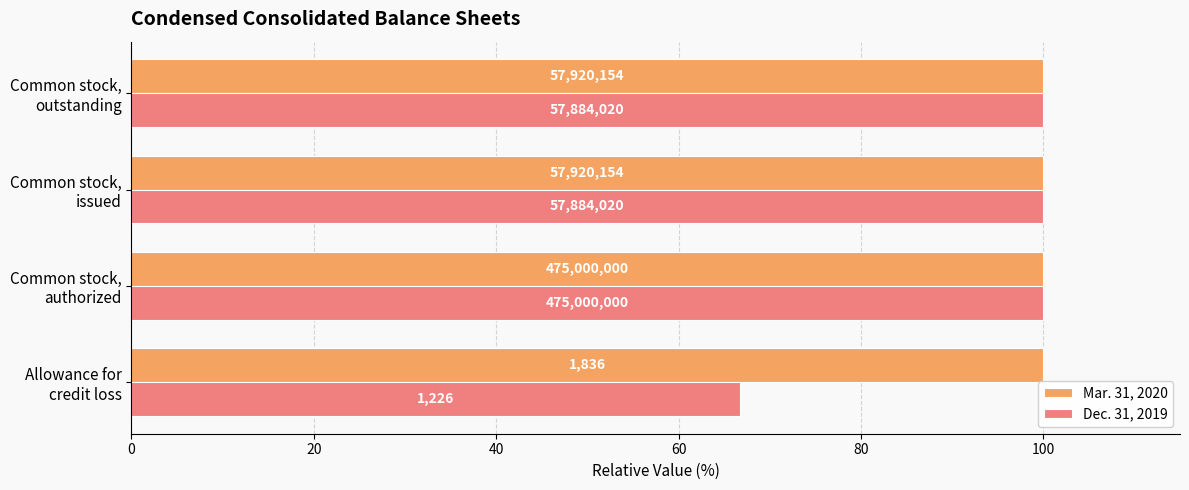

What are all the series names shown in the legend?

Mar. 31, 2020, Dec. 31, 2019